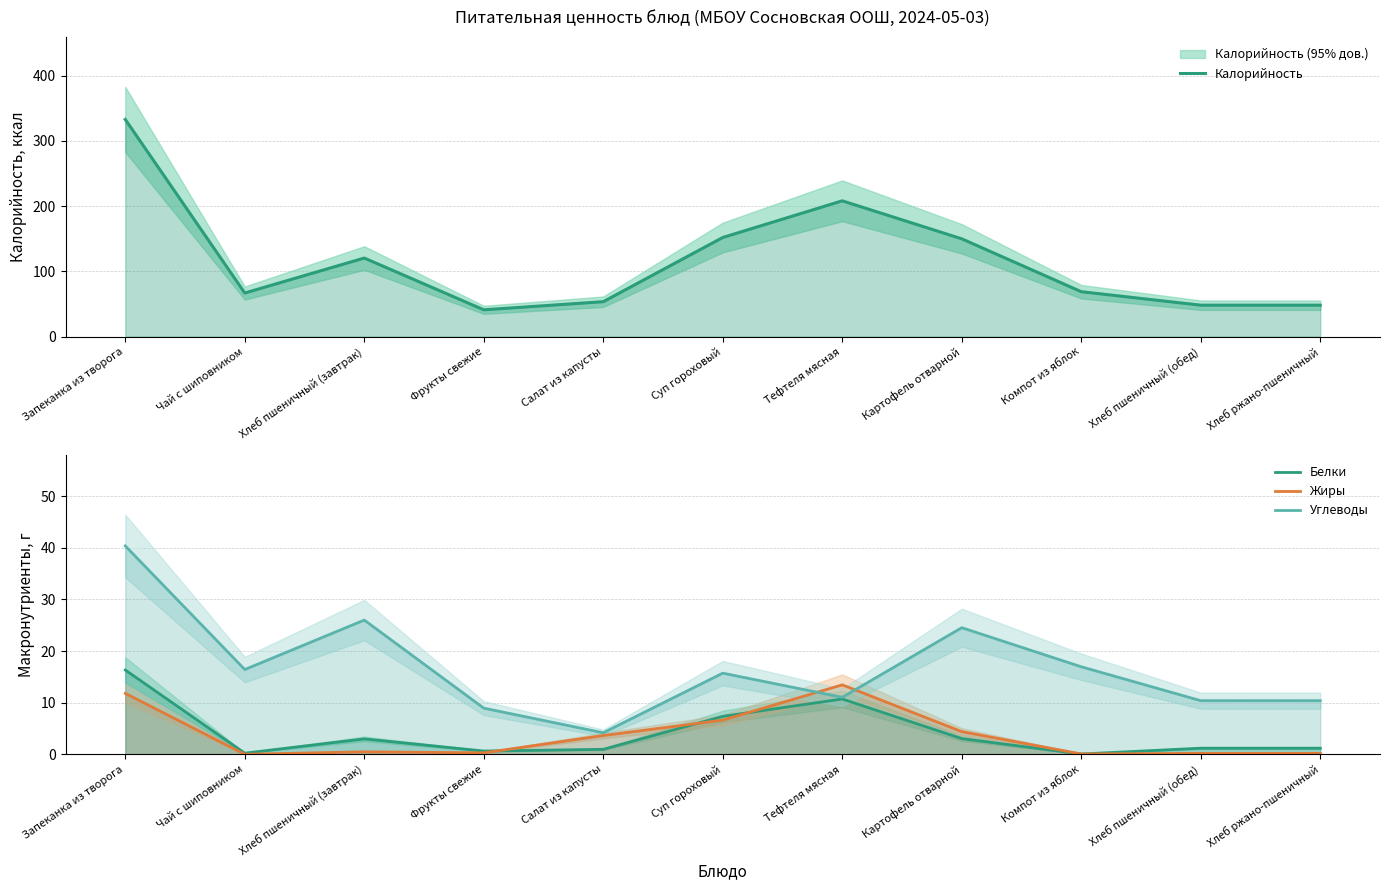

At which label does Углеводы reach its peak?

Запеканка из творога